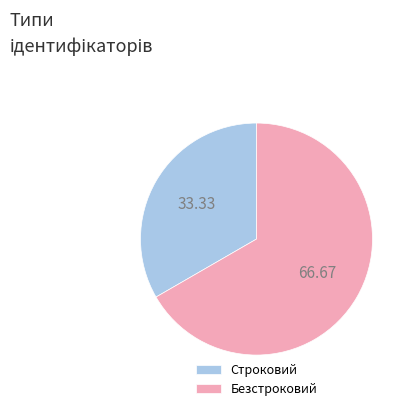

Rank the categories by value from lowest to highest.

Строковий, Безстроковий